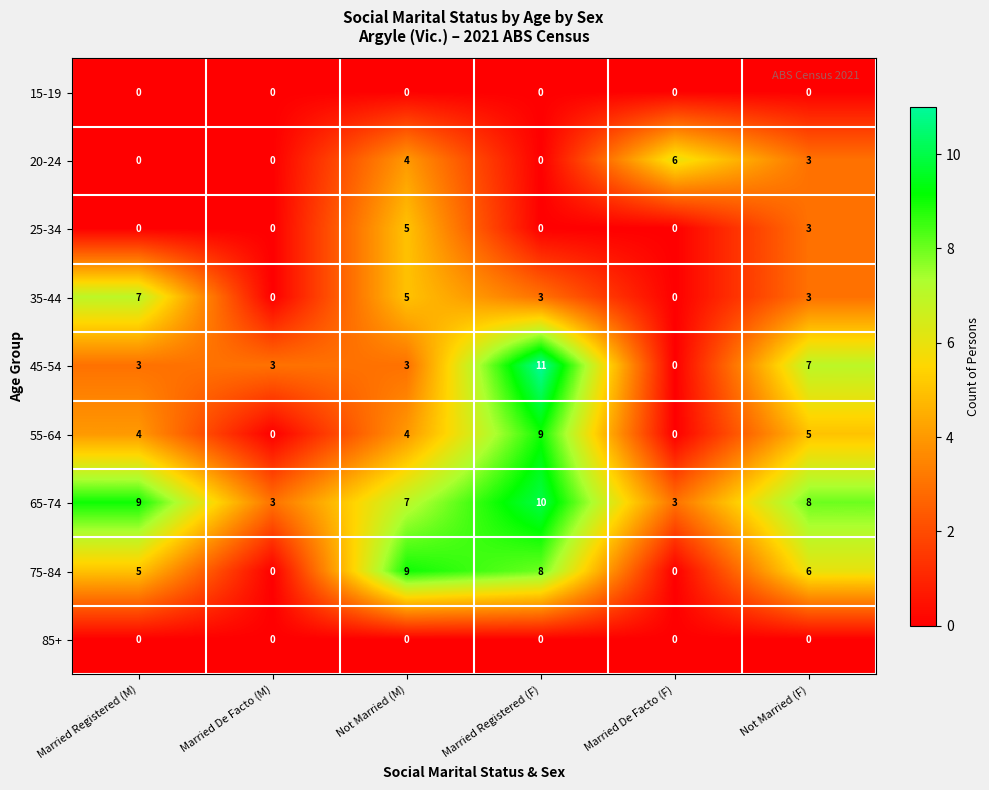

Between Married De Facto (M) and Not Married (F), which series saw the biggest shift?

75-84